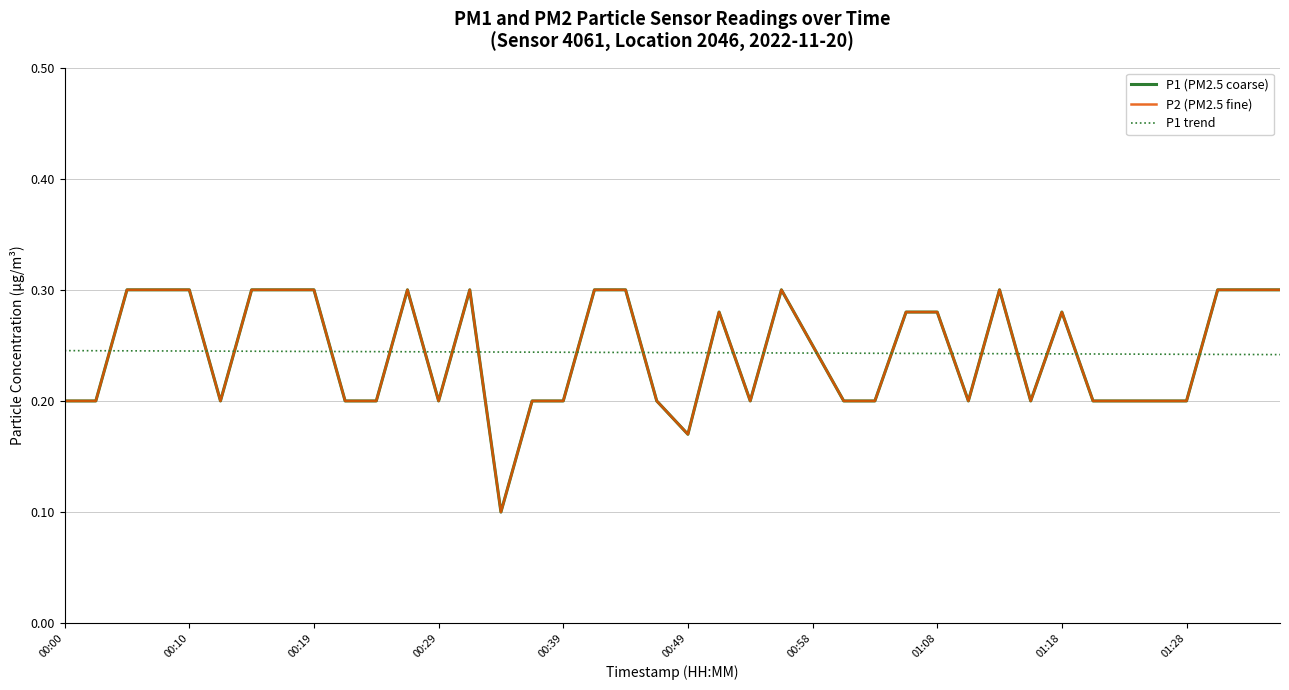

Reading right to left, transcribe all the data shown in this chart.

P1 (PM2.5 coarse): 0.3	0.3	0.3	0.2	0.2	0.2	0.2	0.3	0.2	0.3	0.2	0.3	0.3	0.2	0.2	0.2	0.3	0.2	0.3	0.2	0.2	0.3	0.3	0.2	0.2	0.1	0.3	0.2	0.3	0.2	0.2	0.3	0.3	0.3	0.2	0.3	0.3	0.3	0.2	0.2
P2 (PM2.5 fine): 0.3	0.3	0.3	0.2	0.2	0.2	0.2	0.3	0.2	0.3	0.2	0.3	0.3	0.2	0.2	0.2	0.3	0.2	0.3	0.2	0.2	0.3	0.3	0.2	0.2	0.1	0.3	0.2	0.3	0.2	0.2	0.3	0.3	0.3	0.2	0.3	0.3	0.3	0.2	0.2
P1 trend: 0.2	0.2	0.2	0.2	0.2	0.2	0.2	0.2	0.2	0.2	0.2	0.2	0.2	0.2	0.2	0.2	0.2	0.2	0.2	0.2	0.2	0.2	0.2	0.2	0.2	0.2	0.2	0.2	0.2	0.2	0.2	0.2	0.2	0.2	0.2	0.2	0.2	0.2	0.2	0.2